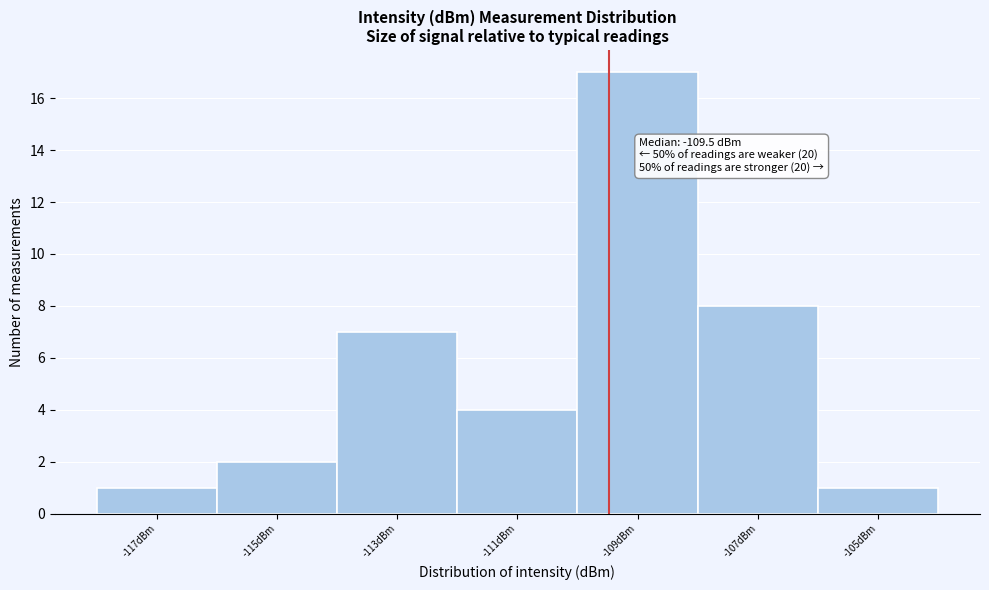

Which range on the x-axis has the tallest bar?

-110 to -108